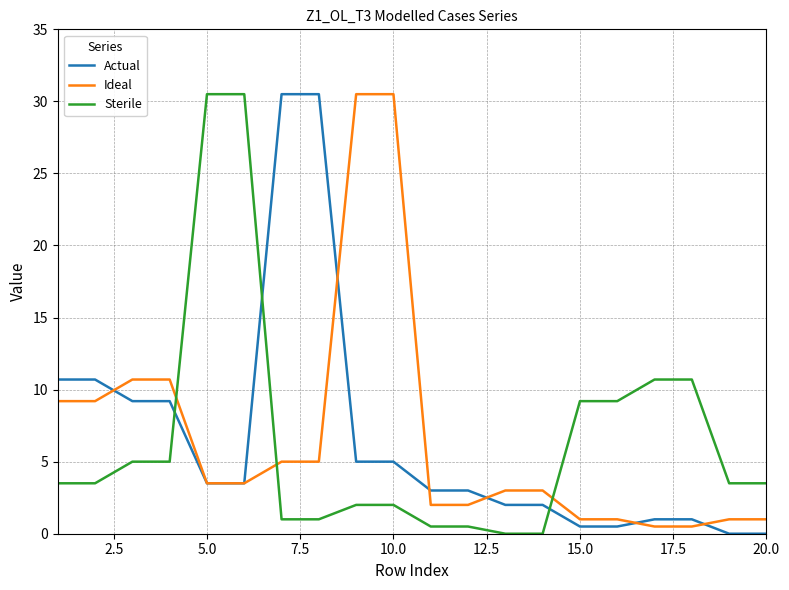

What is the maximum value for Actual?

30.5